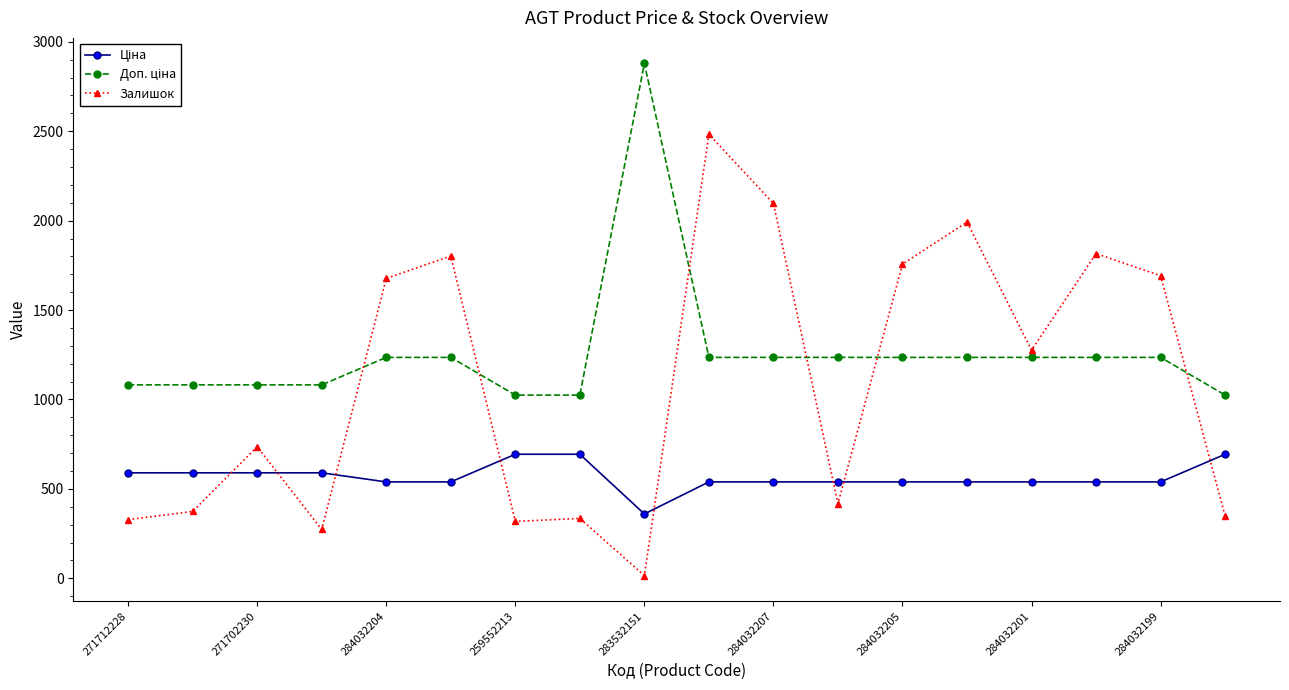

Which series has the widest spread of values?

Залишок